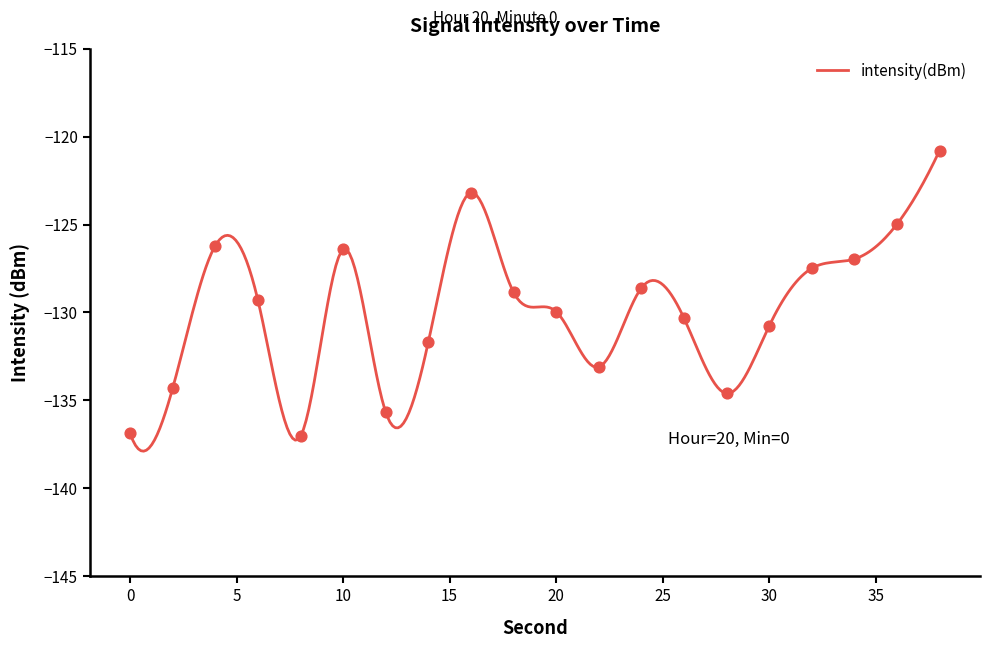

What is the change in value from 4 to 38?

+5.4